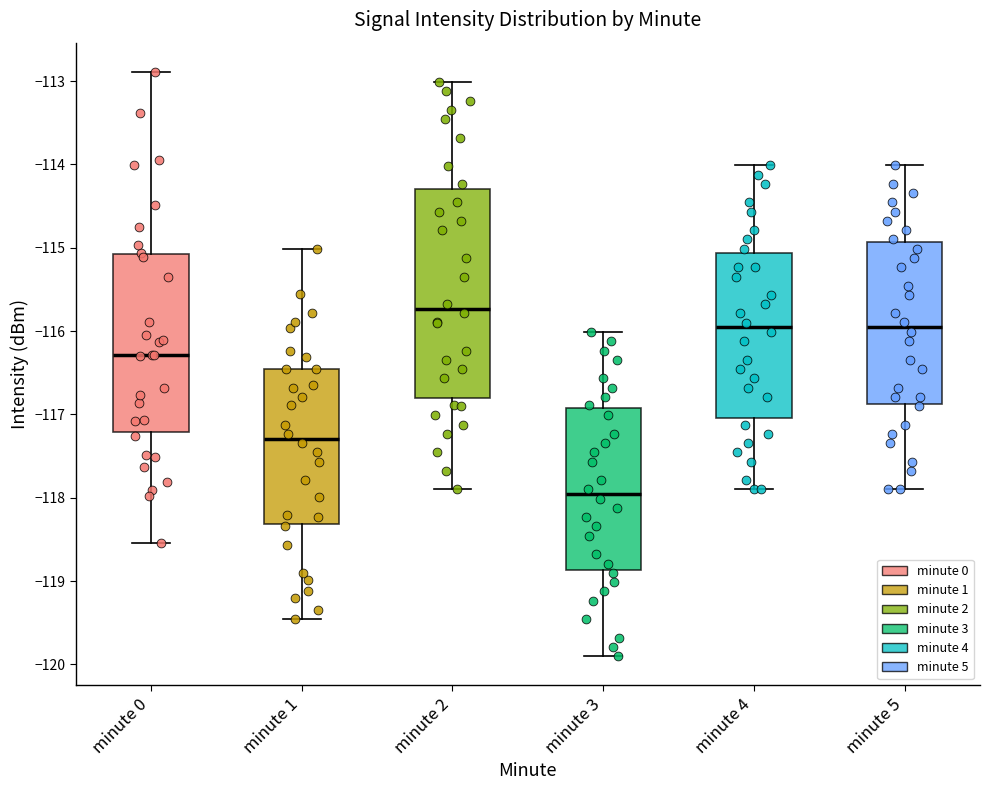

Which box's median line is the highest?

minute 2